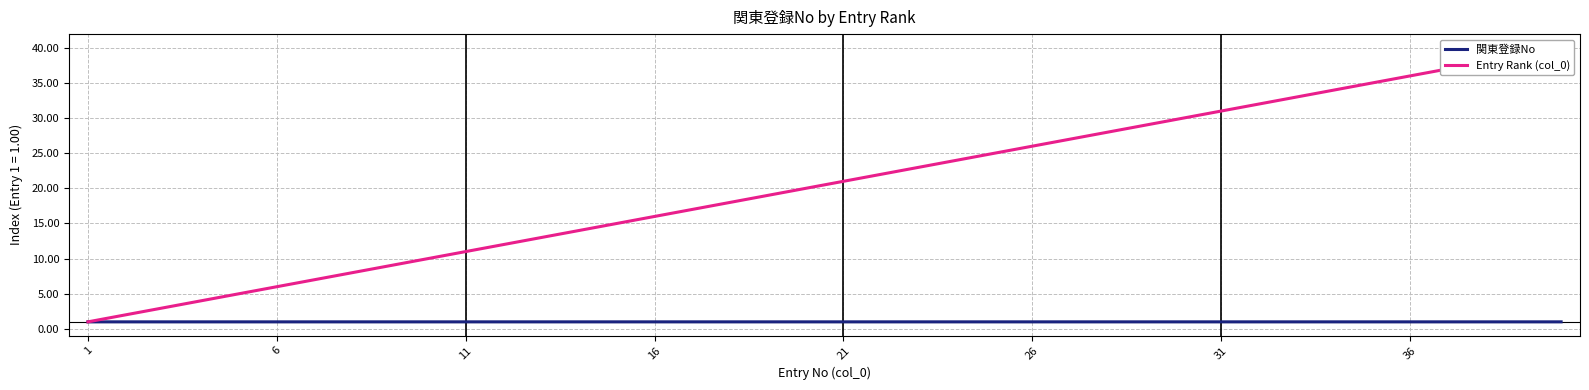

What is the highest value of the 関東登録No series?

1.0